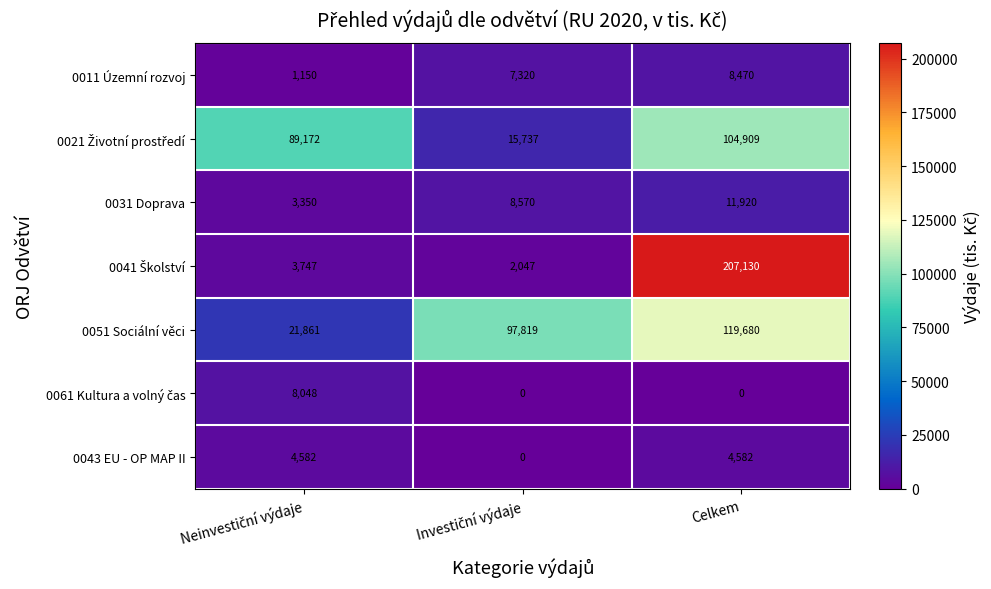

Count the number of categories in the chart.

3